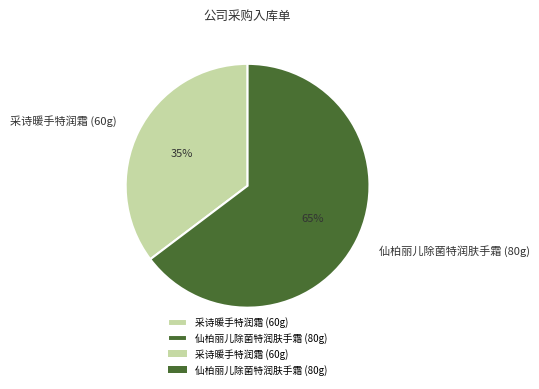

What percentage is the 仙柏丽儿除菌特润肤手霜 (80g) slice, to the nearest percent?

65%